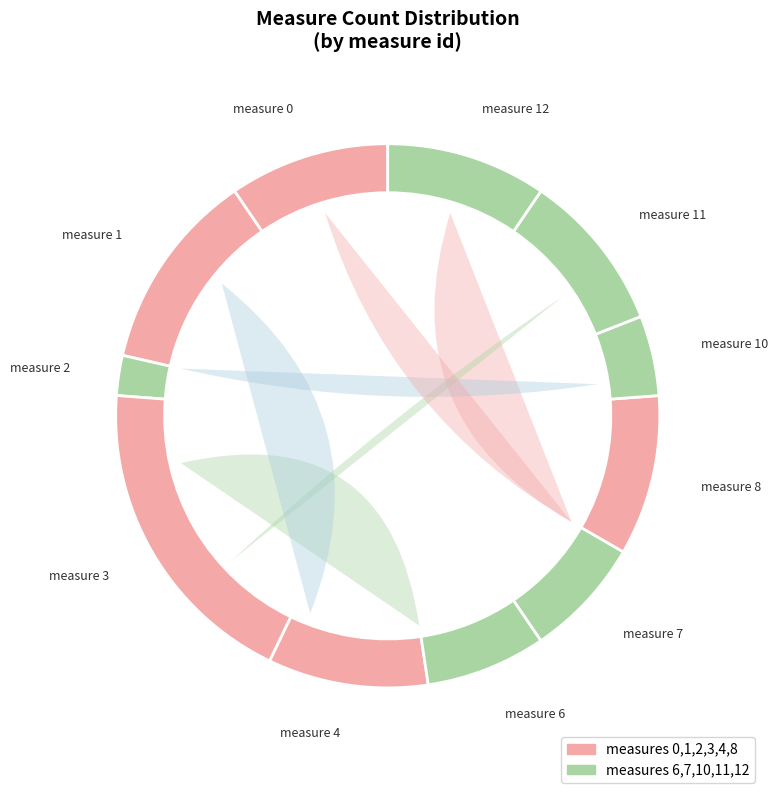

What portion of the pie excludes 11?

90.5%